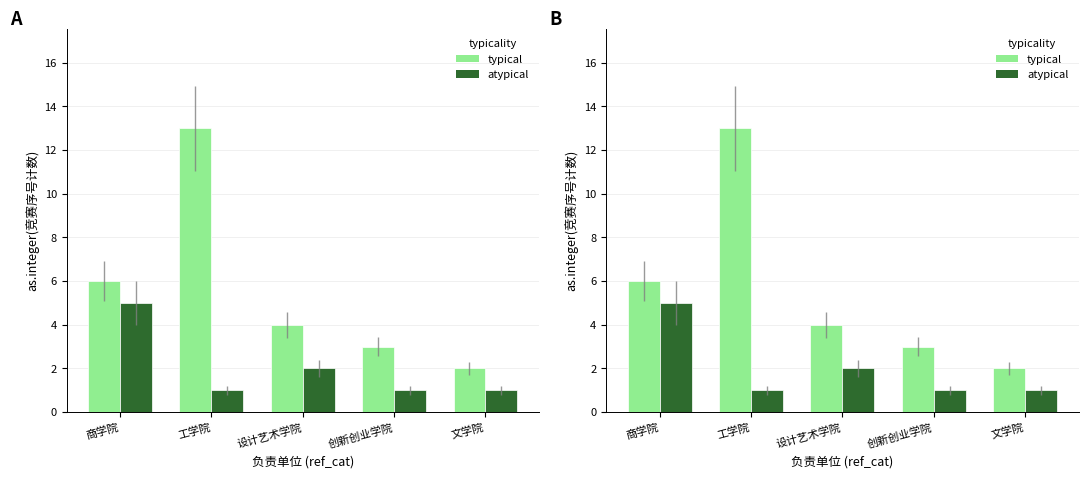

At which label does typical reach its peak?

工学院